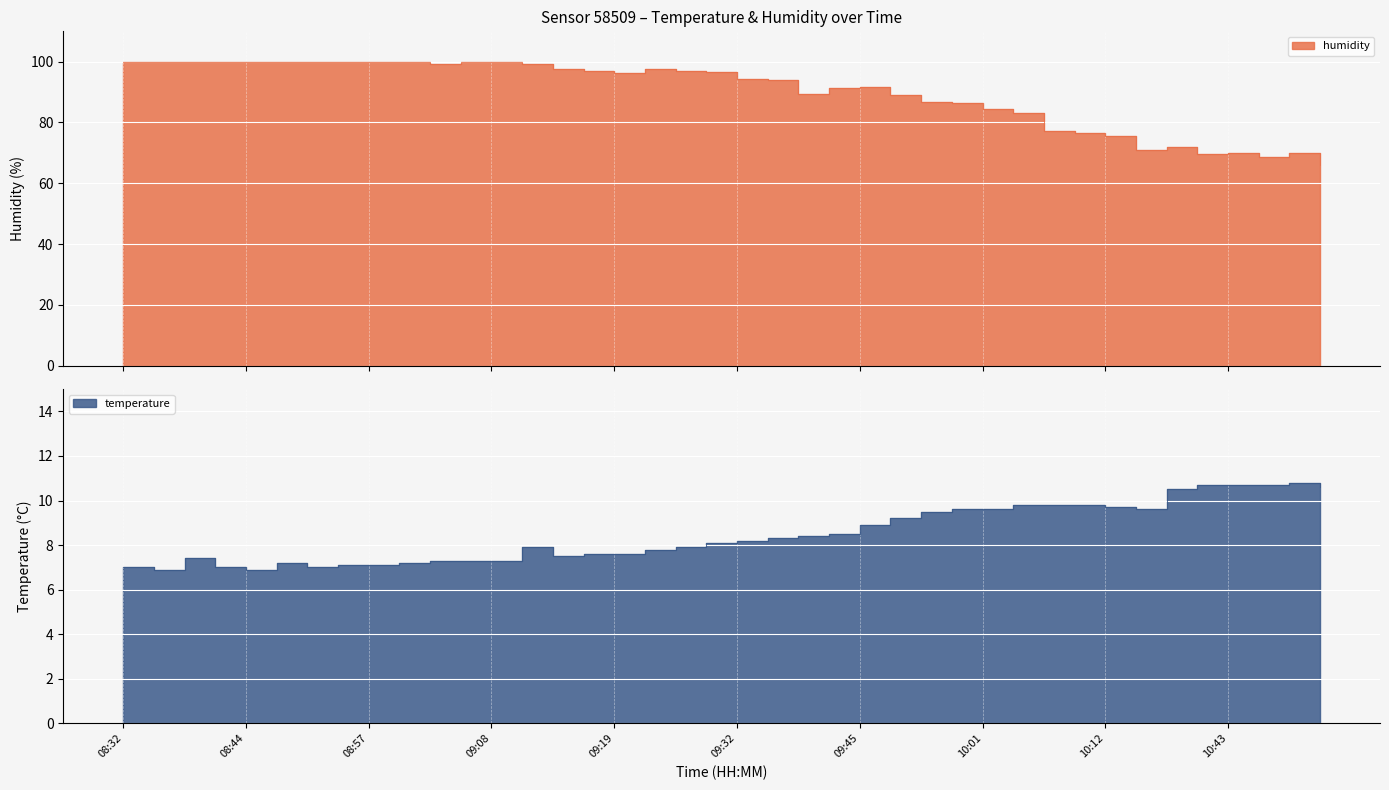

What is the difference between the highest and lowest values at 09:14?

90.1